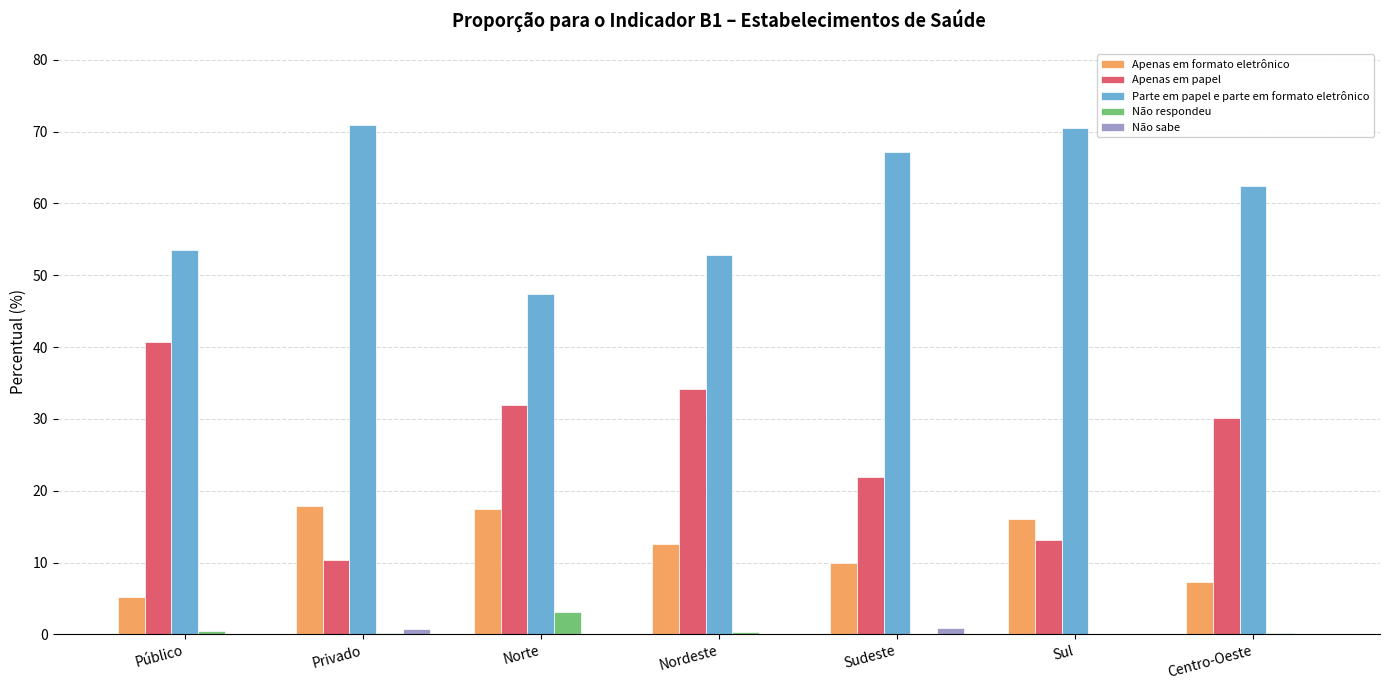

What are all the series names shown in the legend?

Apenas em formato eletrônico, Apenas em papel, Parte em papel e parte em formato eletrônico, Não respondeu, Não sabe